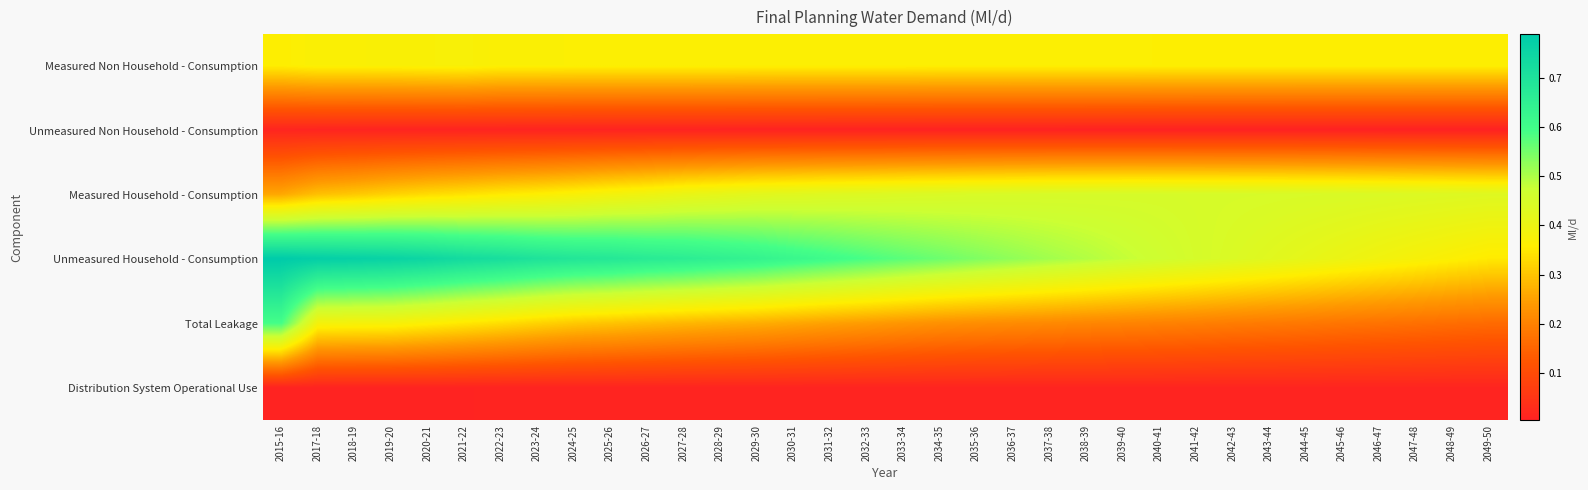

Count the number of data series in this chart.

6